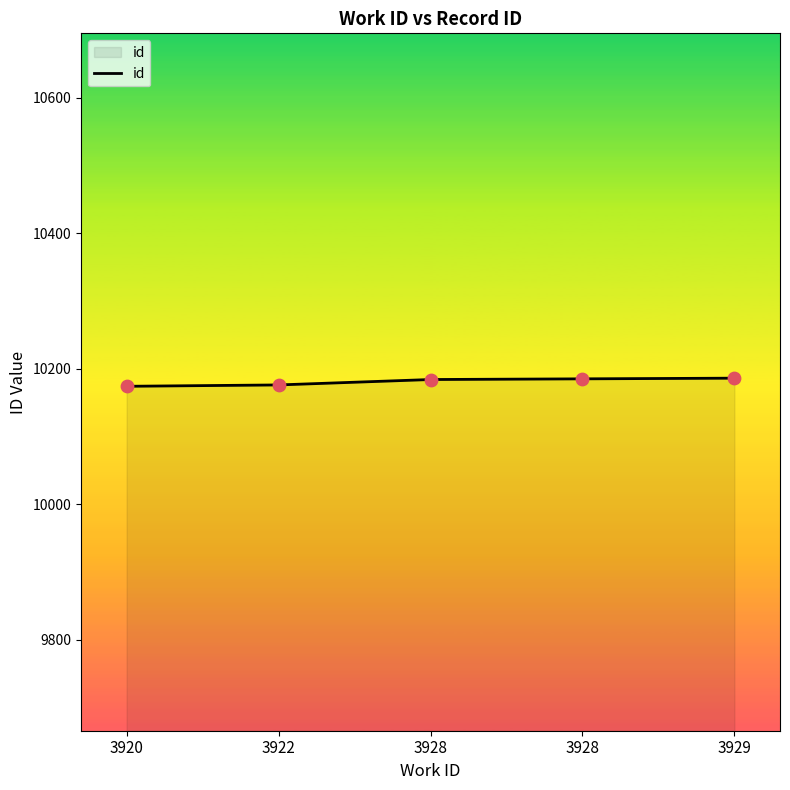

How many categories are shown in the chart?

5